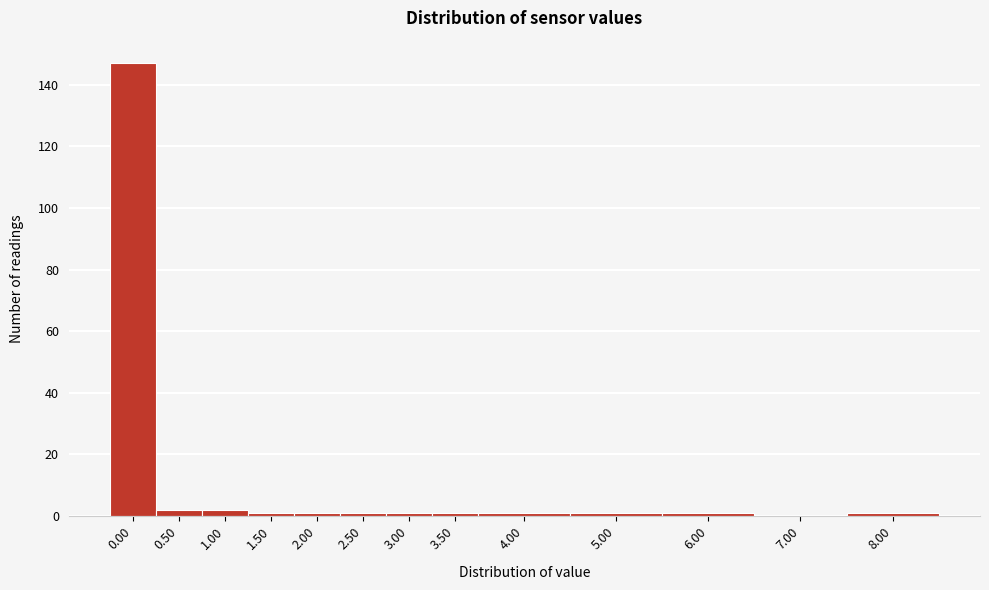

Reading right to left, list all the values displayed in this chart.

8.00=1	7.00=0	6.00=1	5.00=1	4.00=1	3.50=1	3.00=1	2.50=1	2.00=1	1.50=1	1.00=2	0.50=2	0.00=147